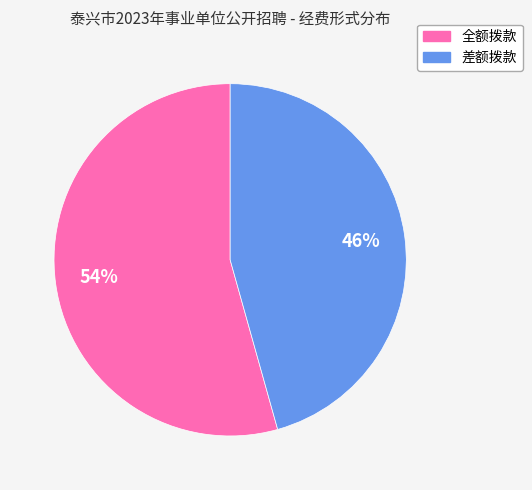

To the nearest percent, what is the combined percentage of 全额拨款 and 差额拨款?

100%